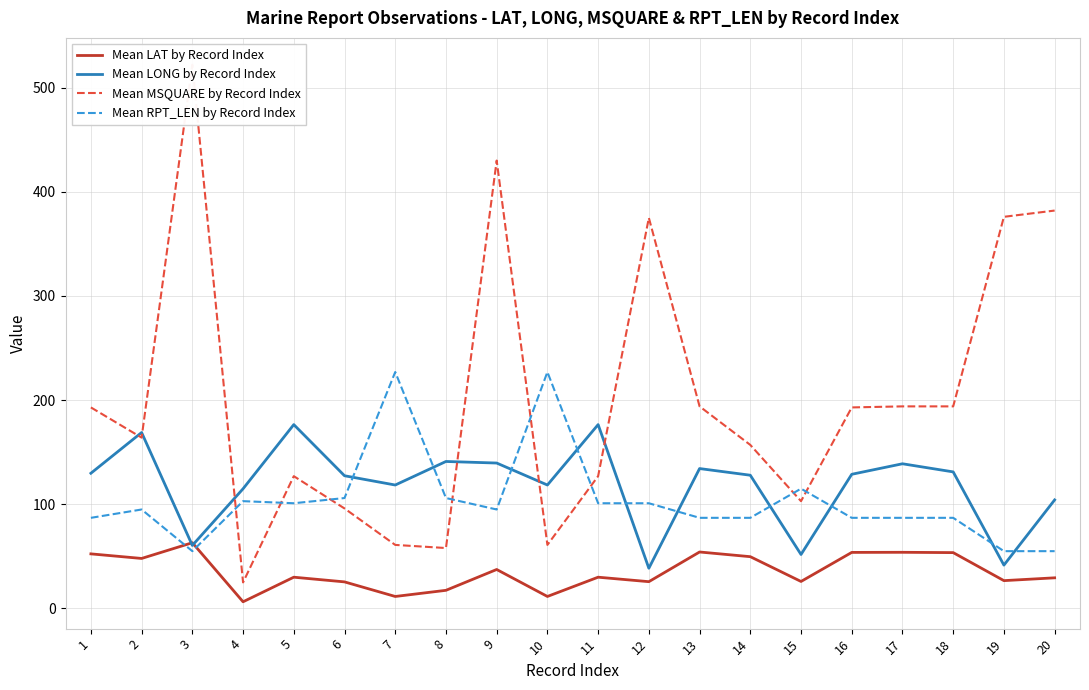

Which series ends up on top after the final intersection of Mean RPT_LEN by Record Index and Mean LAT by Record Index?

Mean RPT_LEN by Record Index